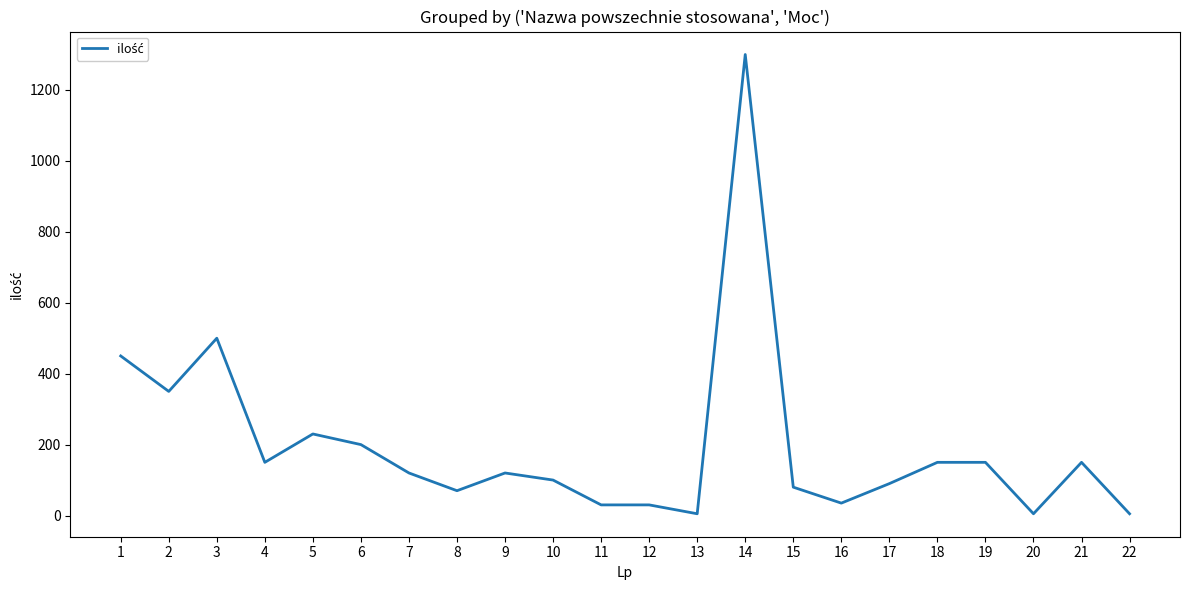

What is the greatest value displayed?

1300